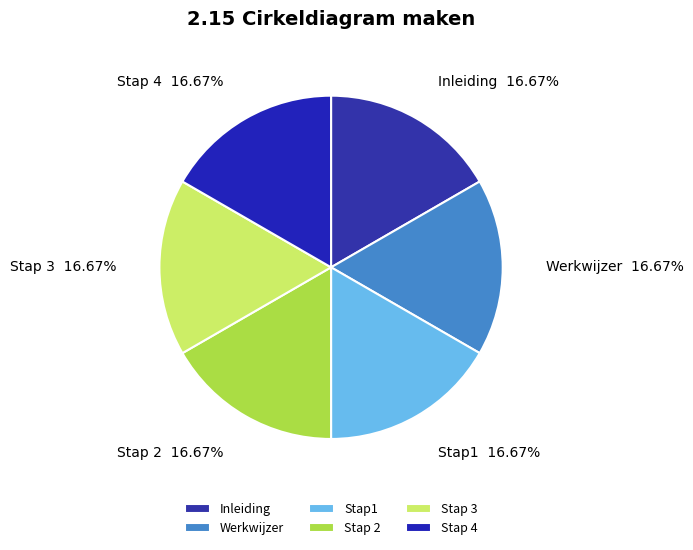

Is the sum of Stap 3 and Stap 4 greater than half?

No